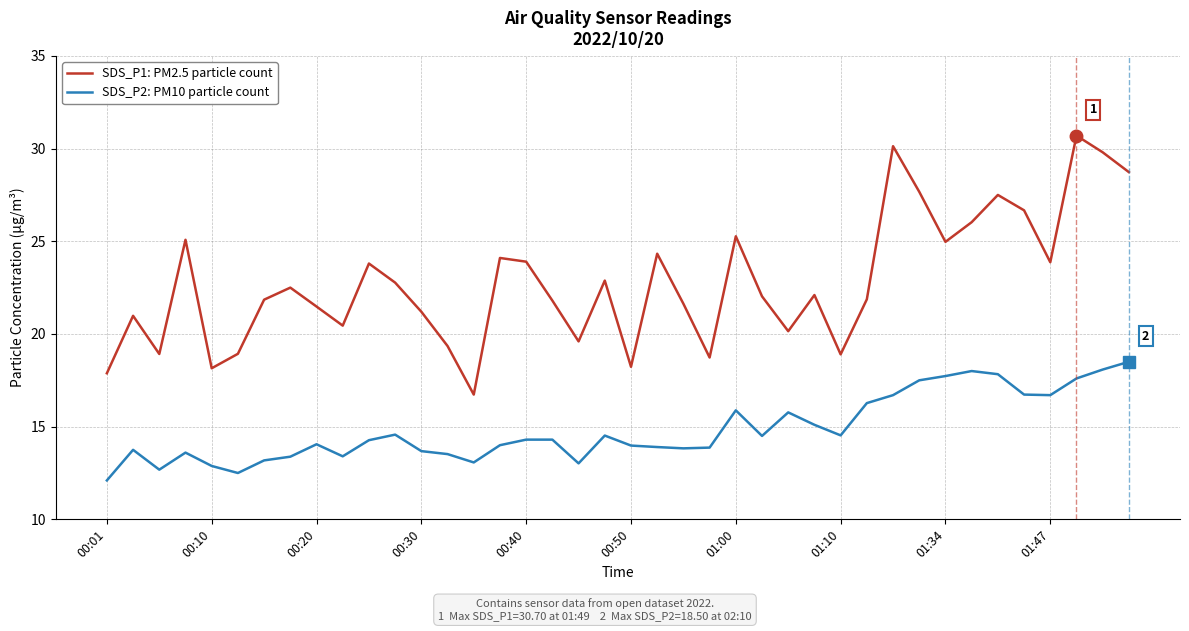

Rank the series by their average value, from highest to lowest.

SDS_P1: PM2.5 particle count, SDS_P2: PM10 particle count